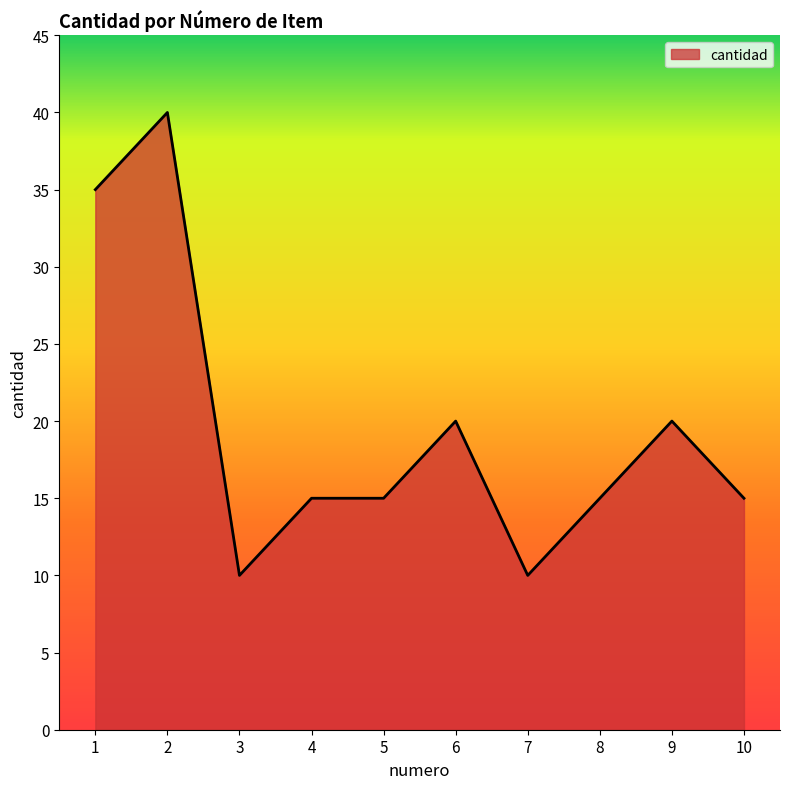

How many values are between 15 and 20?

6